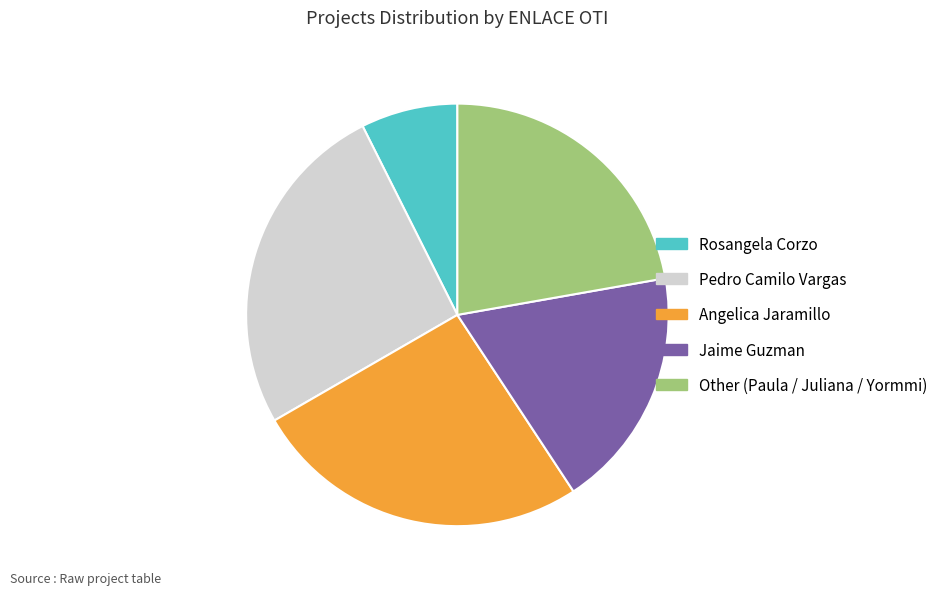

Which slice is the smallest?

Rosangela Corzo